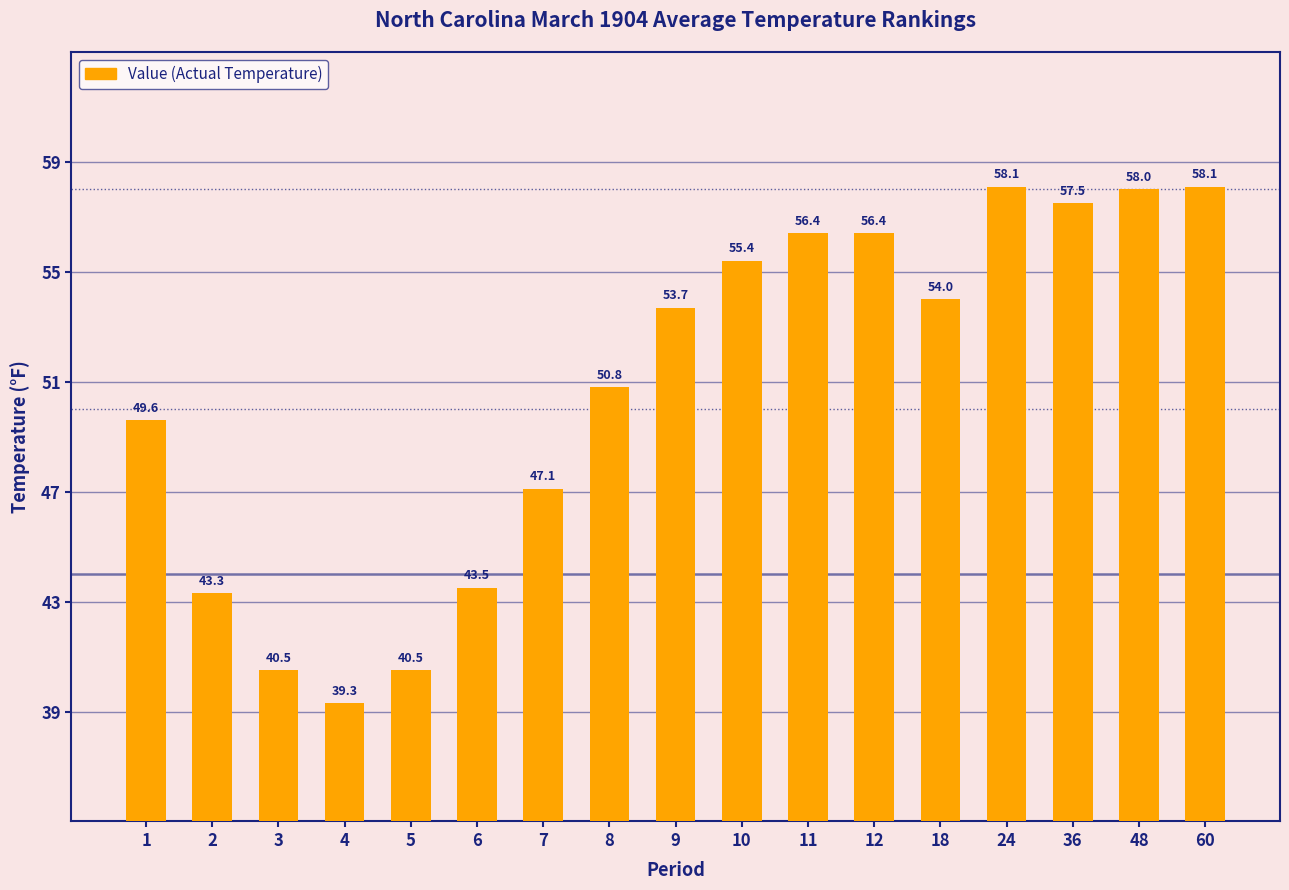

At which label is the value closest to 48?

7